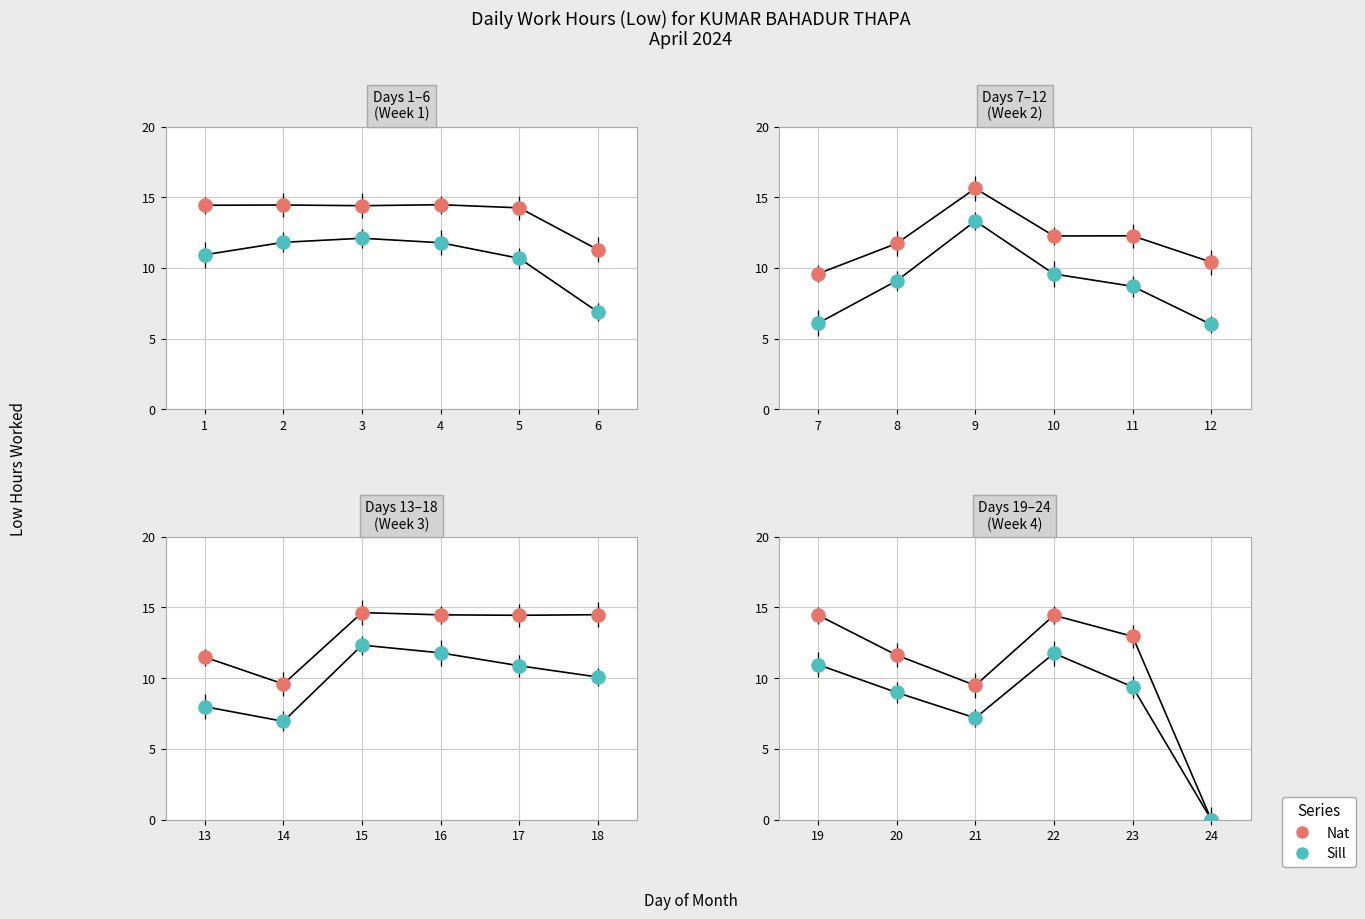

Which series has the largest total across all categories?

Low Hours (Nat)